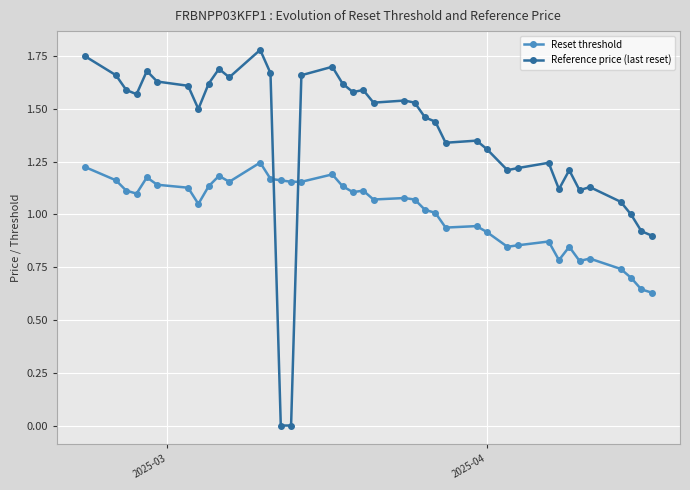

Count the number of data series in this chart.

2